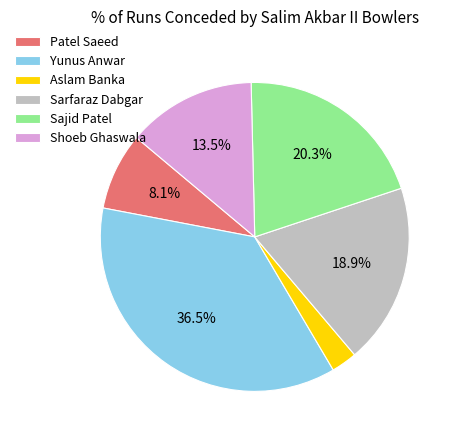

Between Sajid Patel and Yunus Anwar, which is larger?

Yunus Anwar